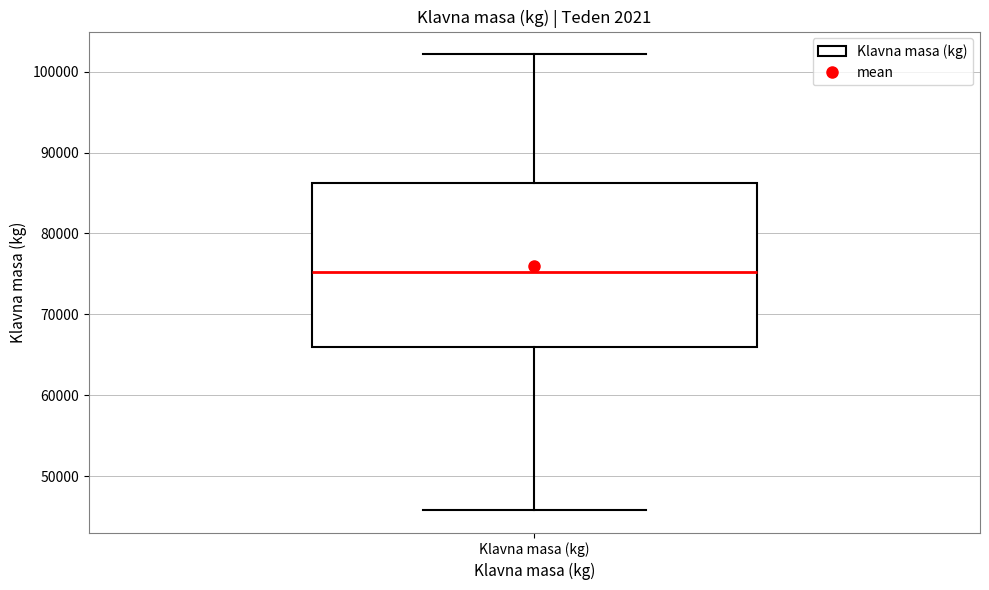

Where does the upper whisker of the box for Klavna masa (kg) end on the y-axis? The values are not printed on the chart, so give them approximately, as read against the axis.

102000